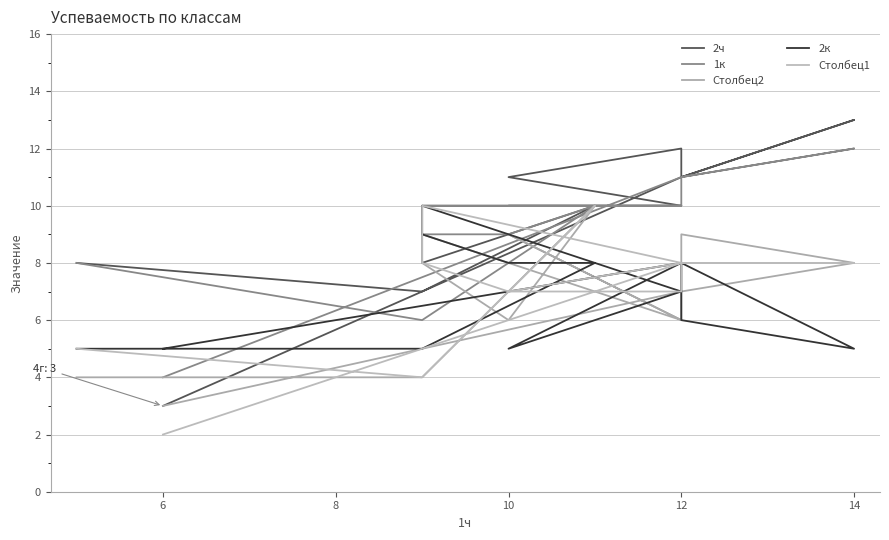

Which category has the lowest value in the Столбец2 series?

6